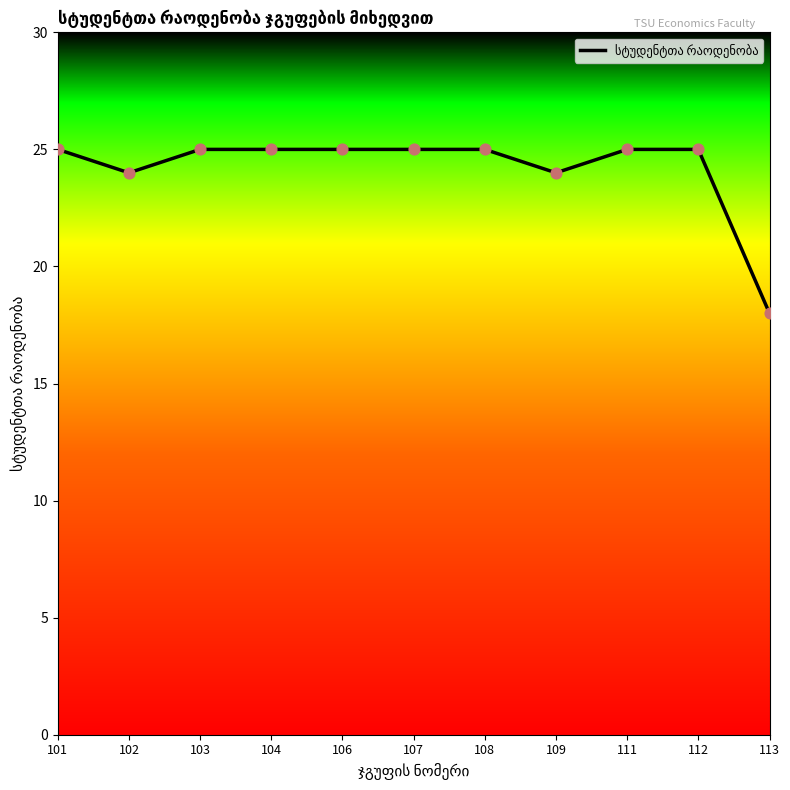

Which has a higher value, 106 or 102?

106